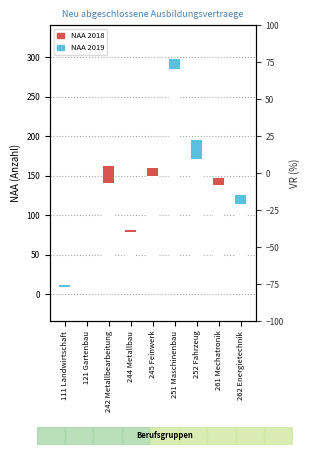

Which has a higher value, 111 Landwirtschaft or 244 Metallbau?

244 Metallbau